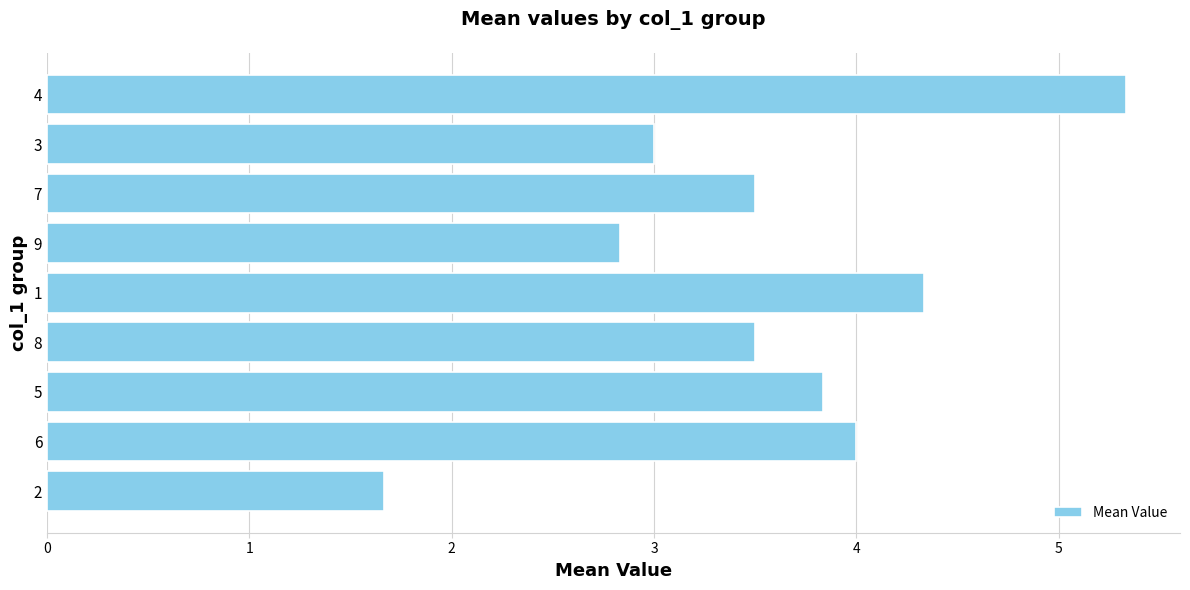

Is it true that the value at 8 is 7.3?

False